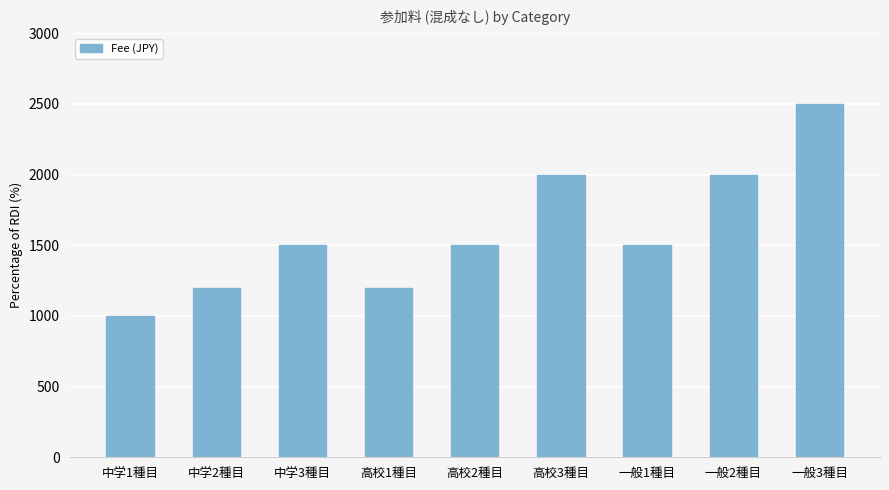

True or false: the data shows 1753 at 中学1種目.

False